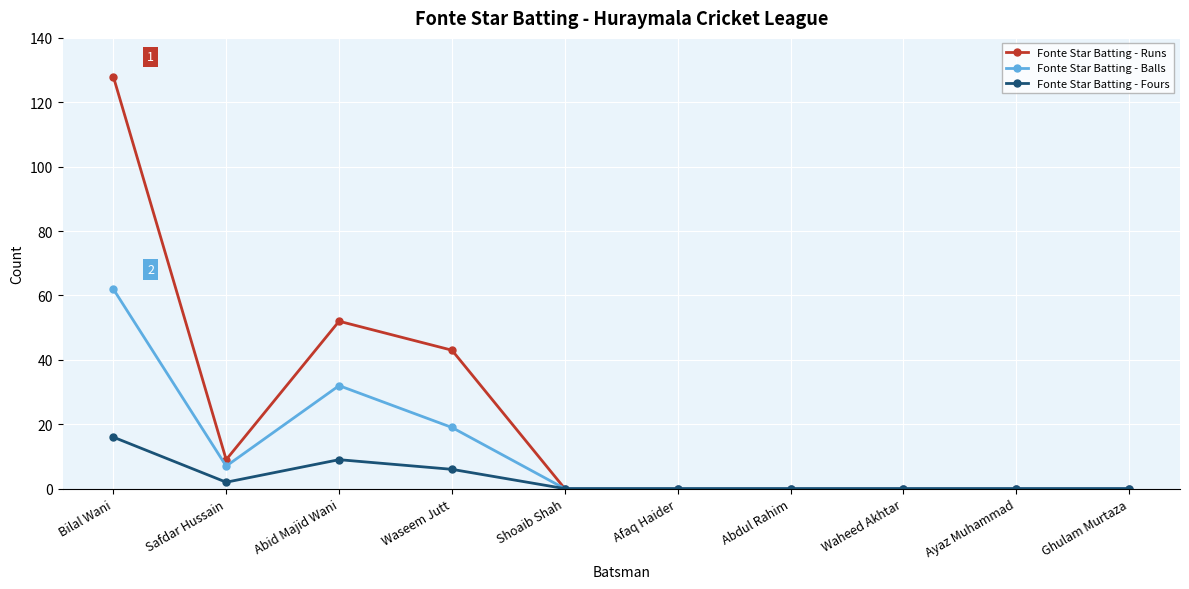

The value of Fonte Star Batting - Balls at Ghulam Murtaza is 0. True or false?

True